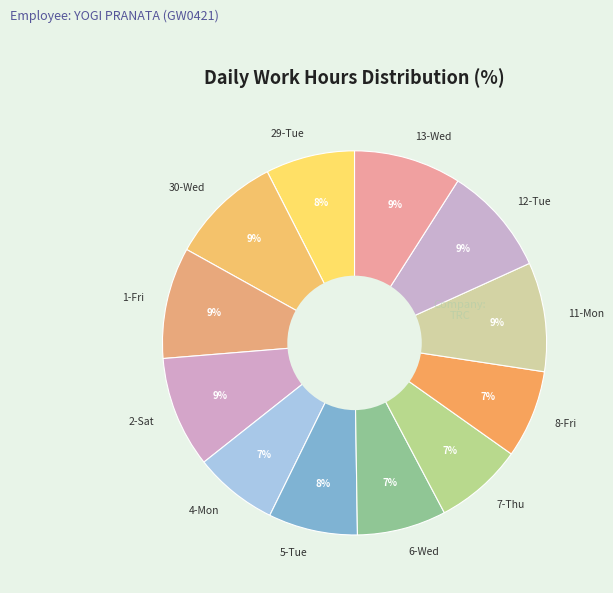

The 6-Wed slice represents 7% of the pie. True or false?

True